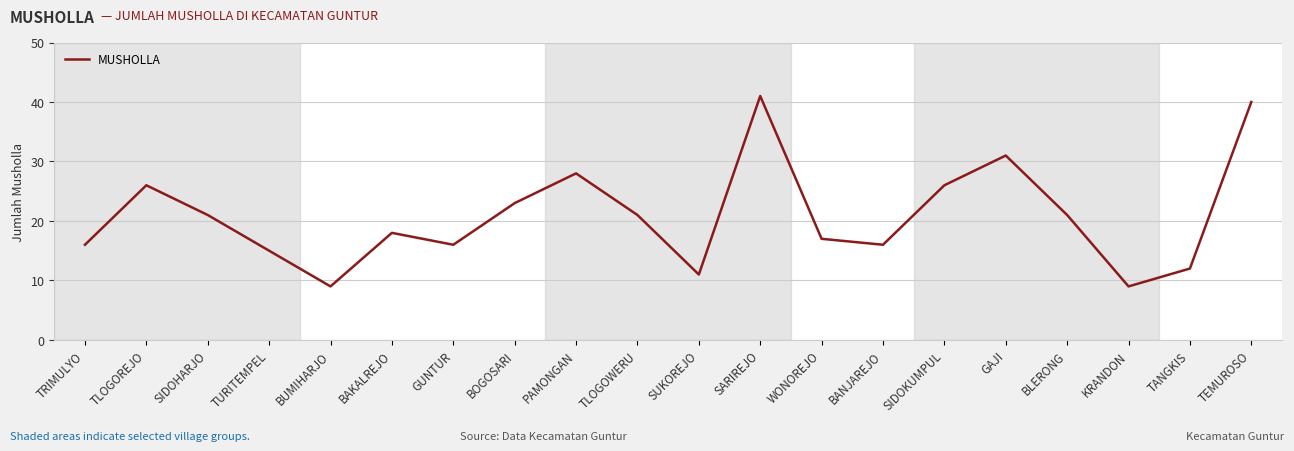

Does the chart have visible grid lines?

Yes